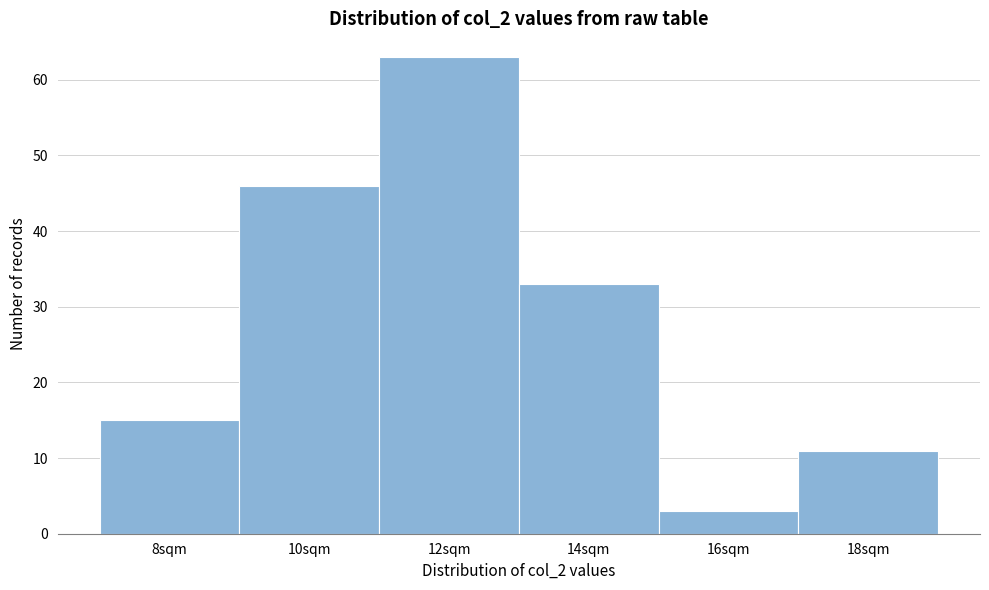

Reading left to right, transcribe all the data shown in this chart.

15	46	63	33	3	11